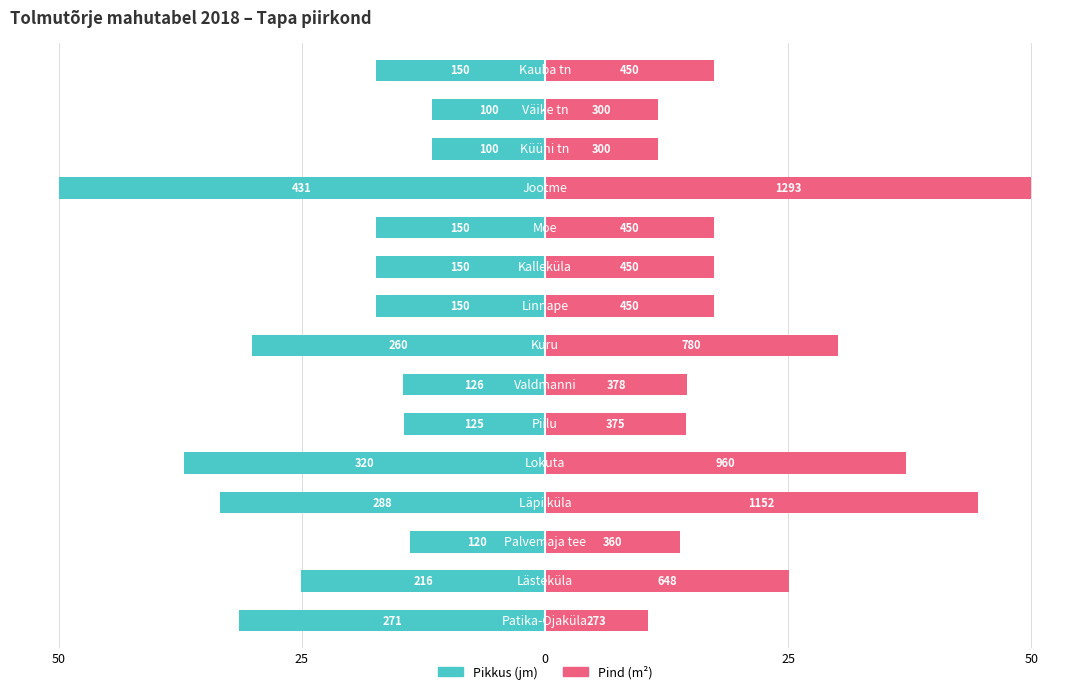

What is the difference between the Pikkus (jm) values at 13 and 9?

5.8